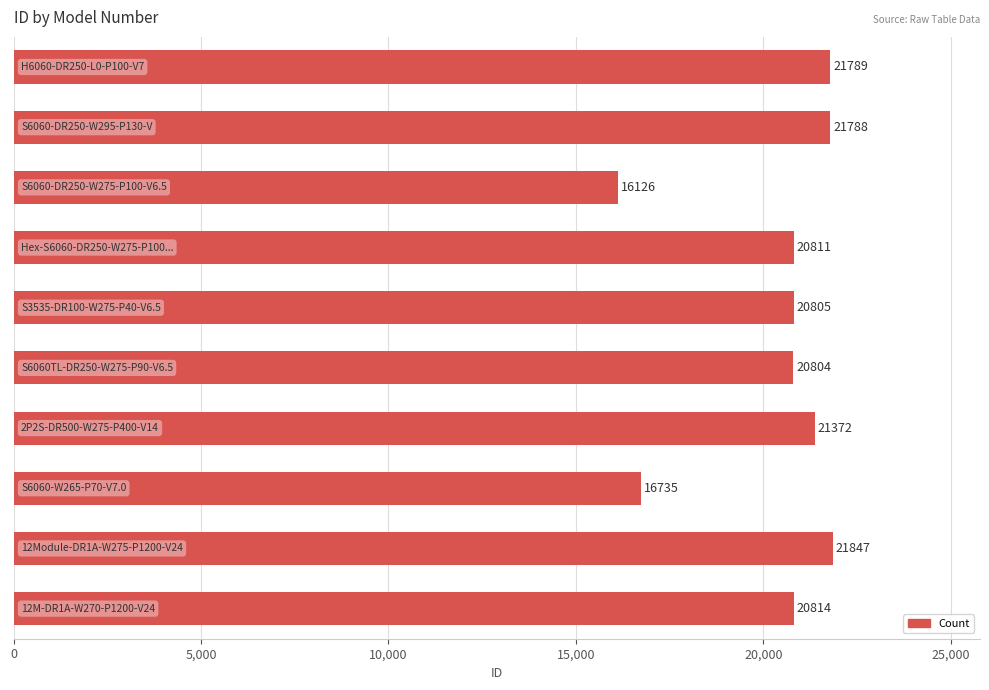

What is the difference between the second highest and minimum values?

5663